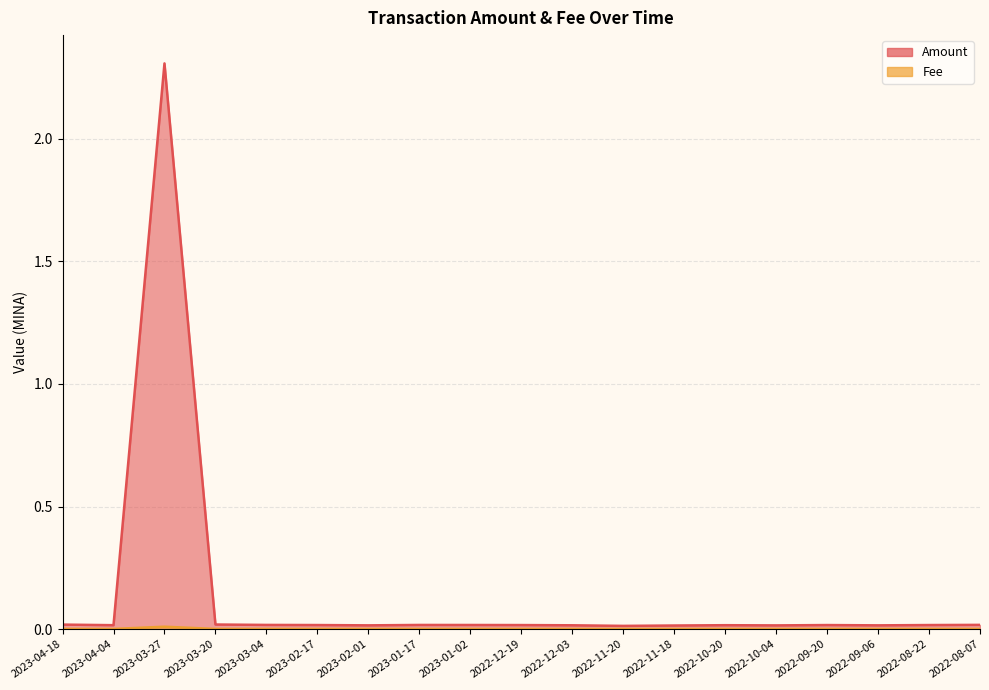

True or false: Fee and Amount intersect in this chart.

False